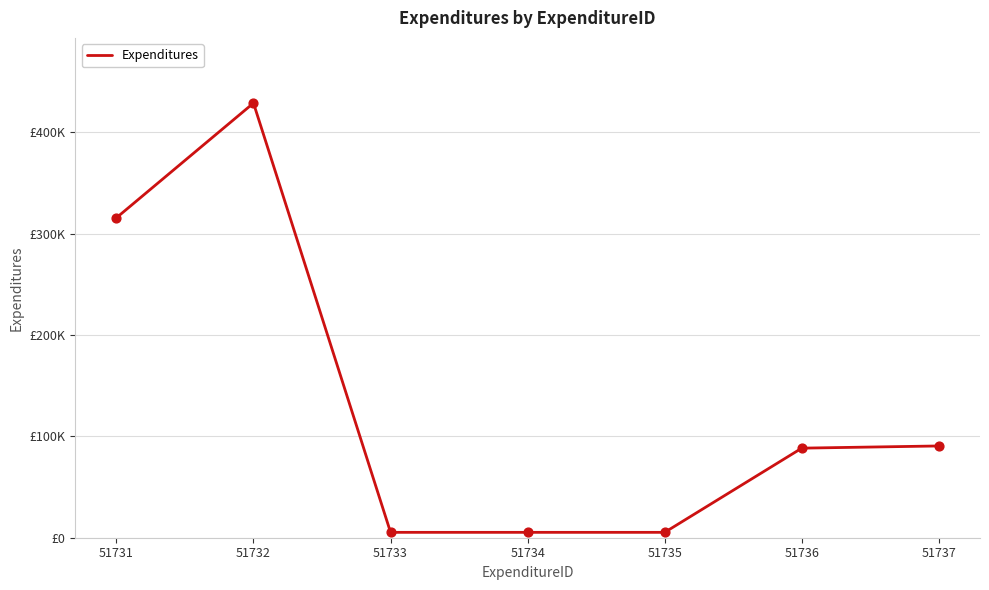

Is this an area chart (filled region under the line)?

No